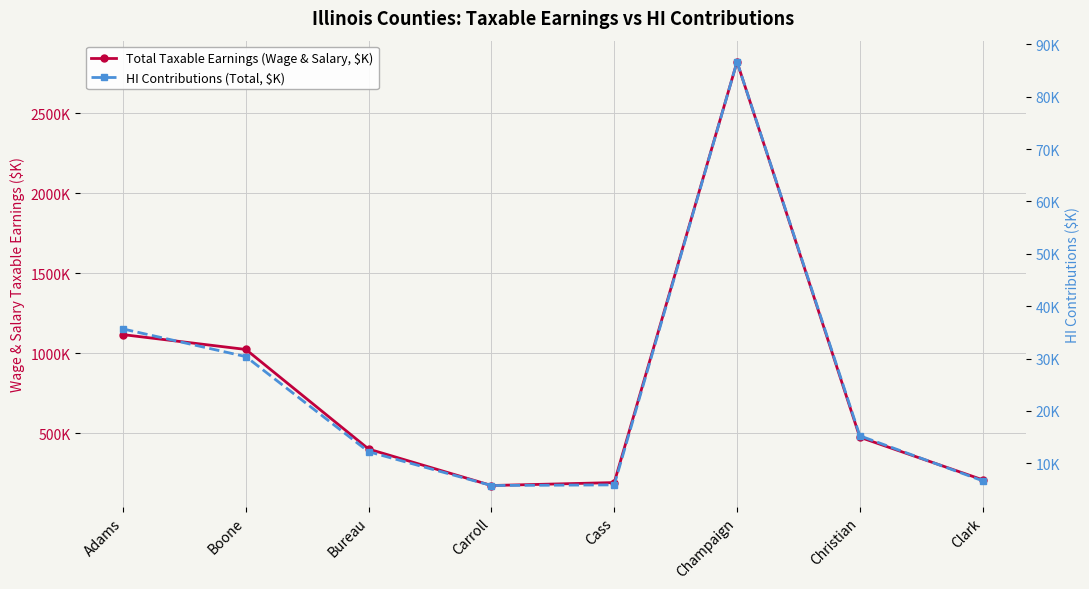

Read the HI Contributions (Total, $K) value at Adams, to the nearest 100.

35700